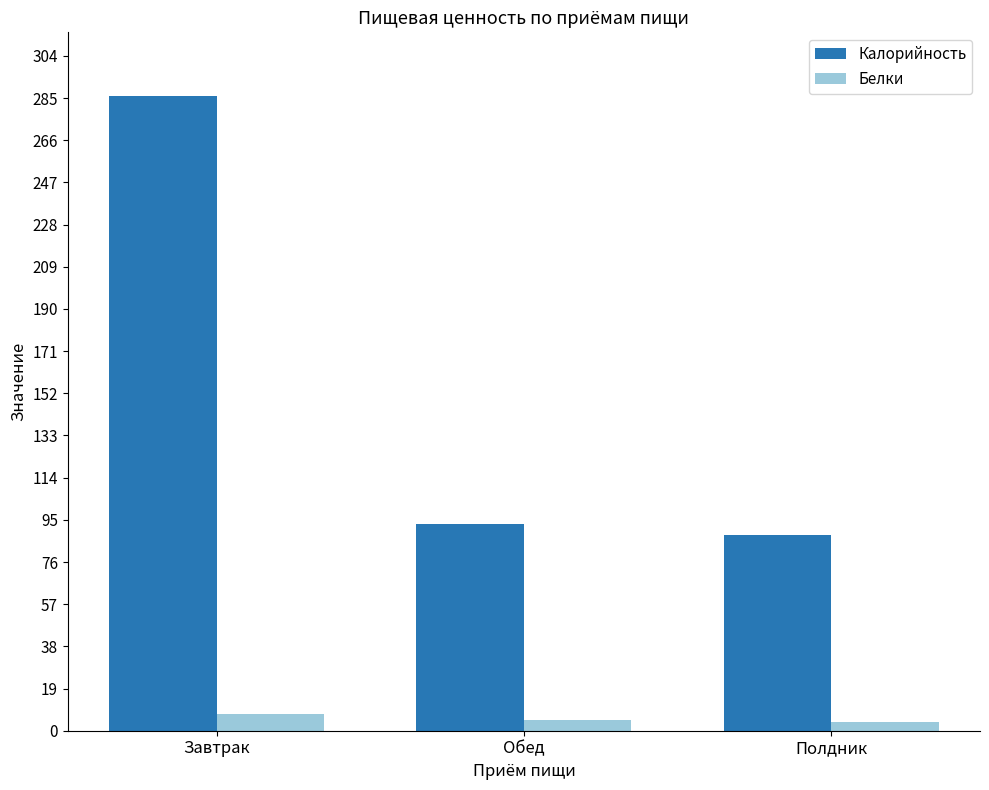

The value of Калорийность at Завтрак is 286.0. True or false?

True